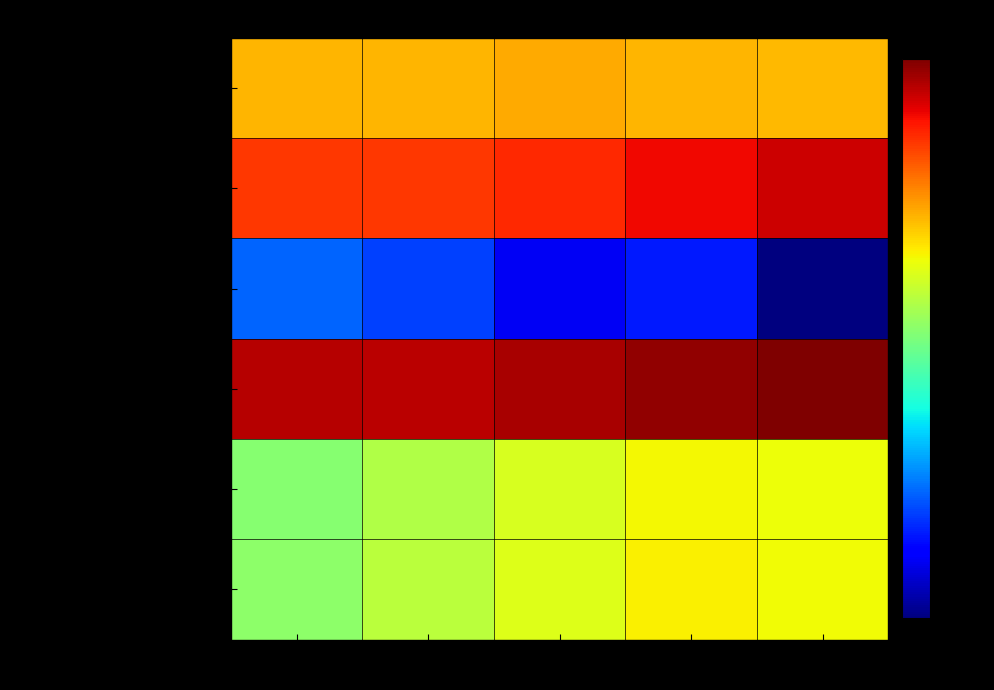

How many categories are shown in the chart?

5